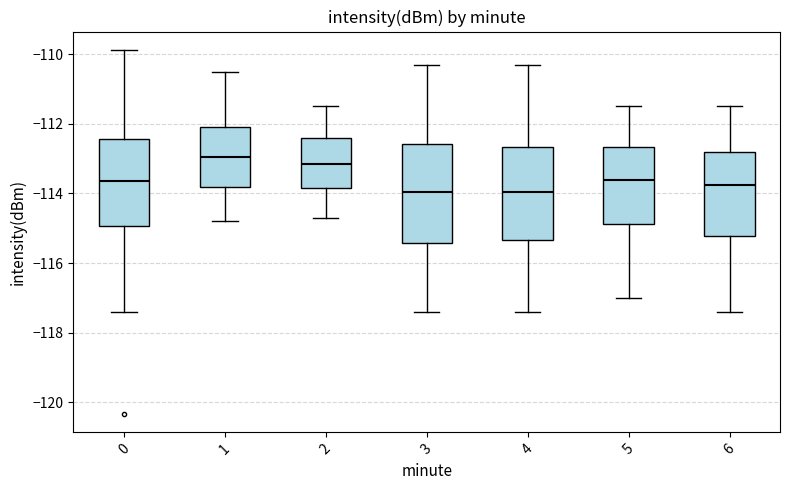

Reading left to right, transcribe this box plot: for each box, give where its median line is, the range the box spans, and where its two whiskers end, as read against the y-axis. The values are not printed on the chart, so give them approximately, as read against the axis.

0: median -113.6, box -115.0 to -112.4, whiskers -117.4 to -109.8
1: median -113.0, box -113.8 to -112.0, whiskers -114.8 to -110.4
2: median -113.2, box -113.8 to -112.4, whiskers -114.6 to -111.4
3: median -114.0, box -115.4 to -112.6, whiskers -117.4 to -110.2
4: median -114.0, box -115.4 to -112.6, whiskers -117.4 to -110.2
5: median -113.6, box -114.8 to -112.6, whiskers -117.0 to -111.4
6: median -113.8, box -115.2 to -112.8, whiskers -117.4 to -111.4